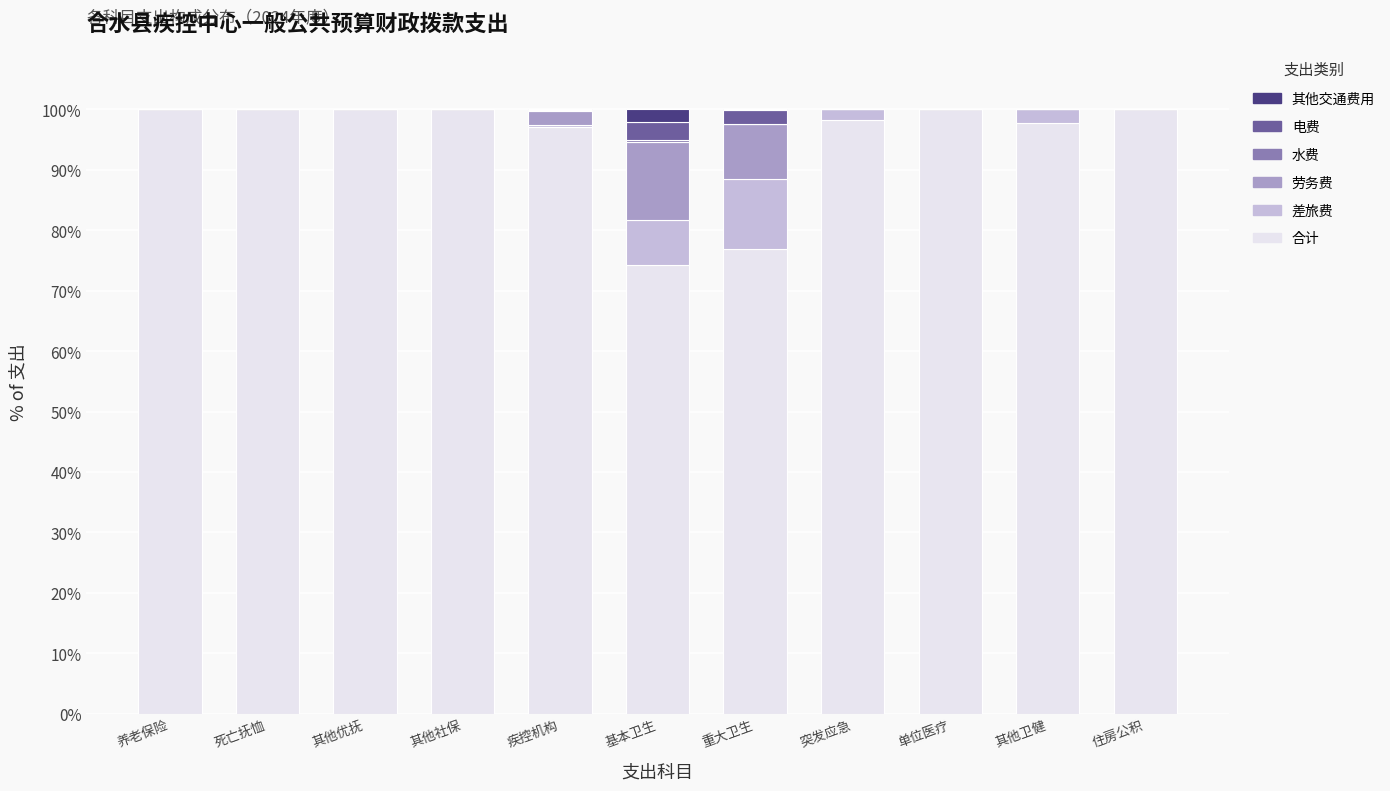

What is the total value across all series at 养老保险?

100.0